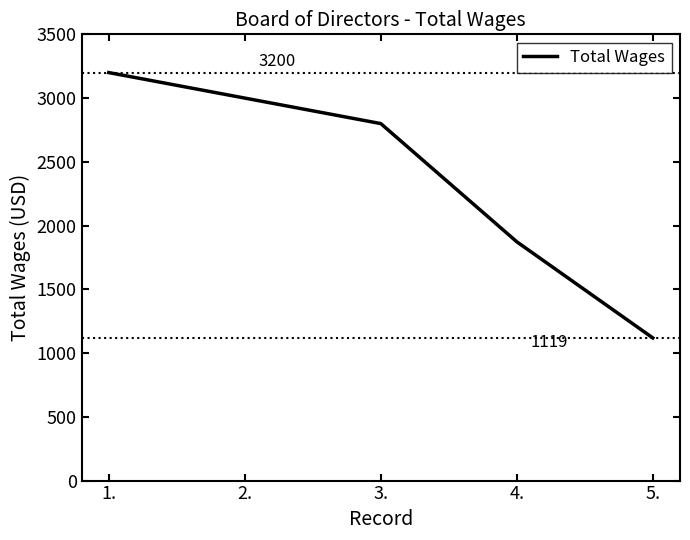

At which category does the chart reach its peak across all series?

1.